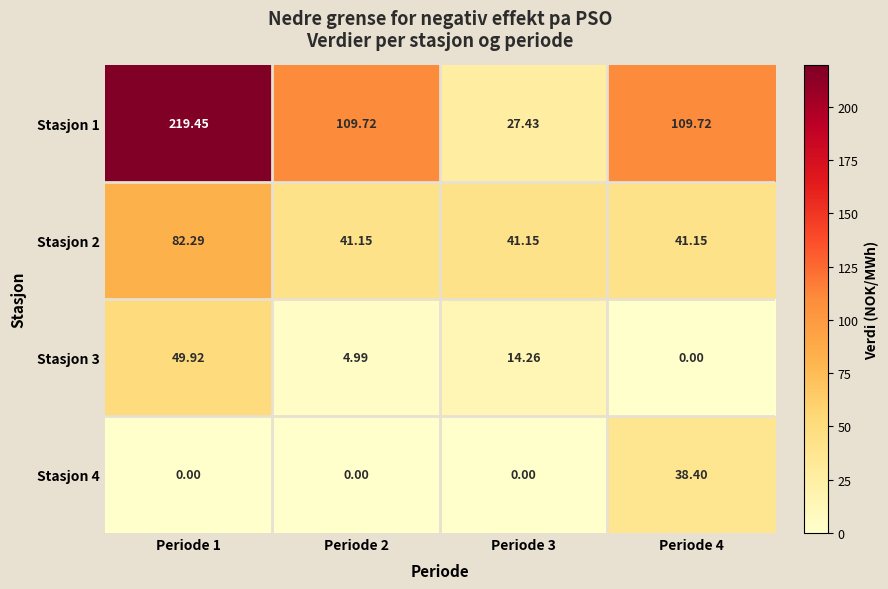

Is the value of Stasjon 1 at Periode 2 greater than the value of Stasjon 3 at Periode 3?

Yes